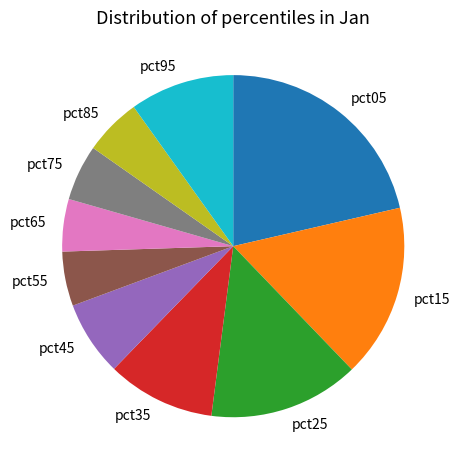

Combined, do pct25 and pct75 account for over 50%?

No